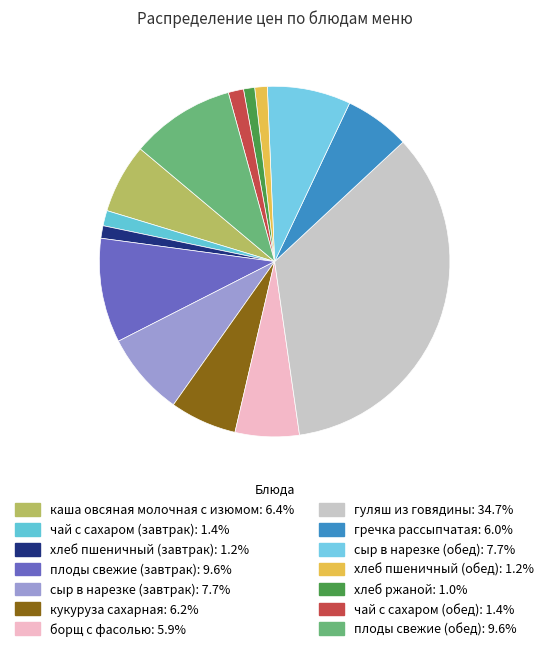

Which category has the biggest portion of the pie?

гуляш из говядины